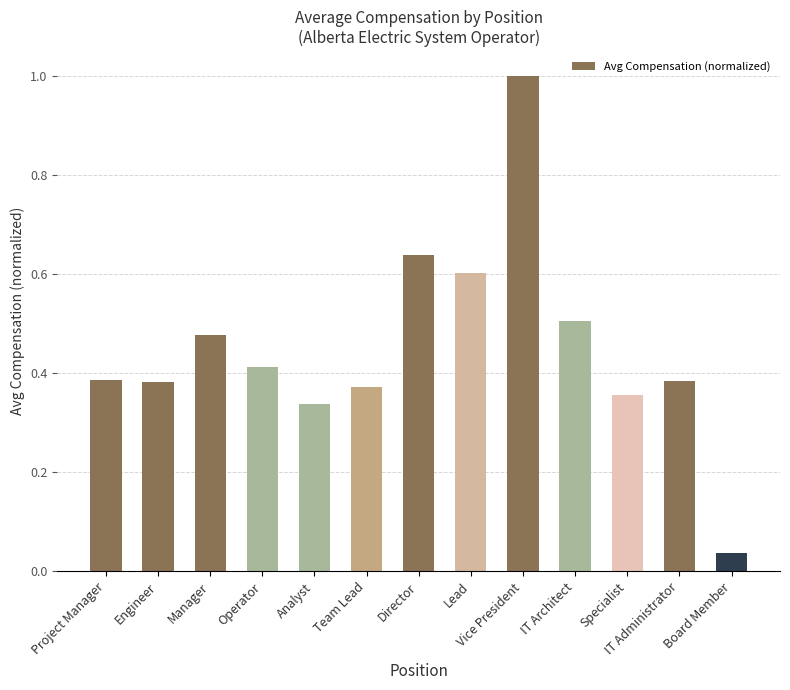

At which label is the value closest to 0?

Board Member